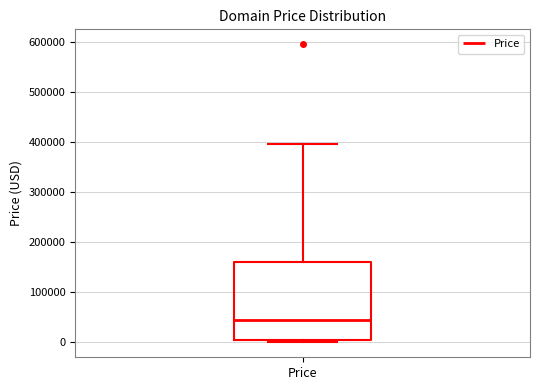

Where is the lower edge of the box for Price on the y-axis? The values are not printed on the chart, so give them approximately, as read against the axis.

0